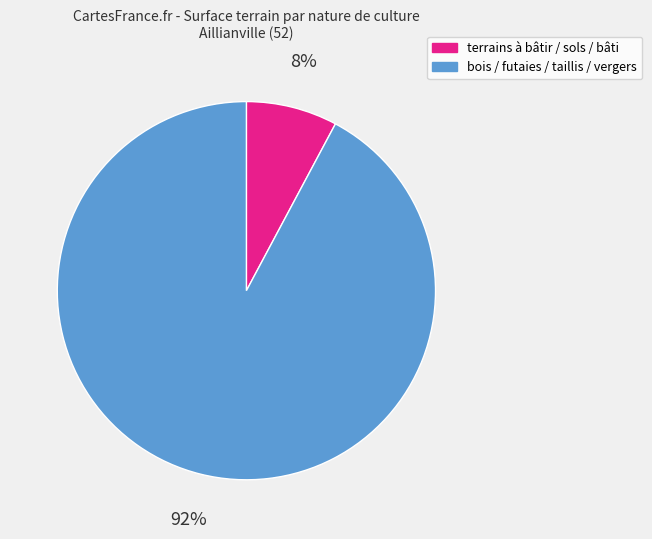

Is there any slice that represents more than half of the pie?

Yes